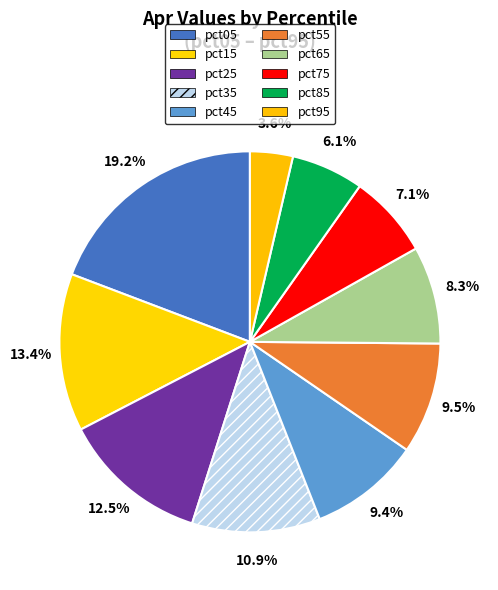

What is the smallest slice in the pie chart?

pct95